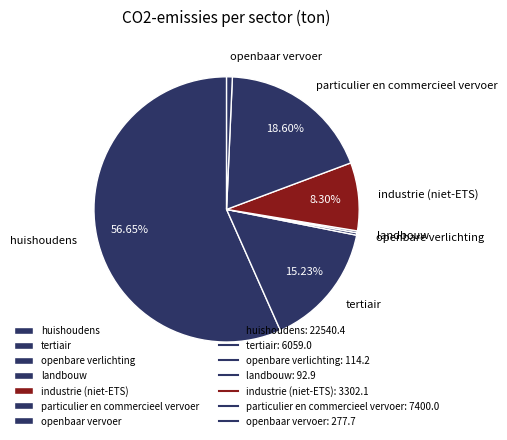

To the nearest percent, what is the difference between the huishoudens and openbare verlichting slice percentages?

56%